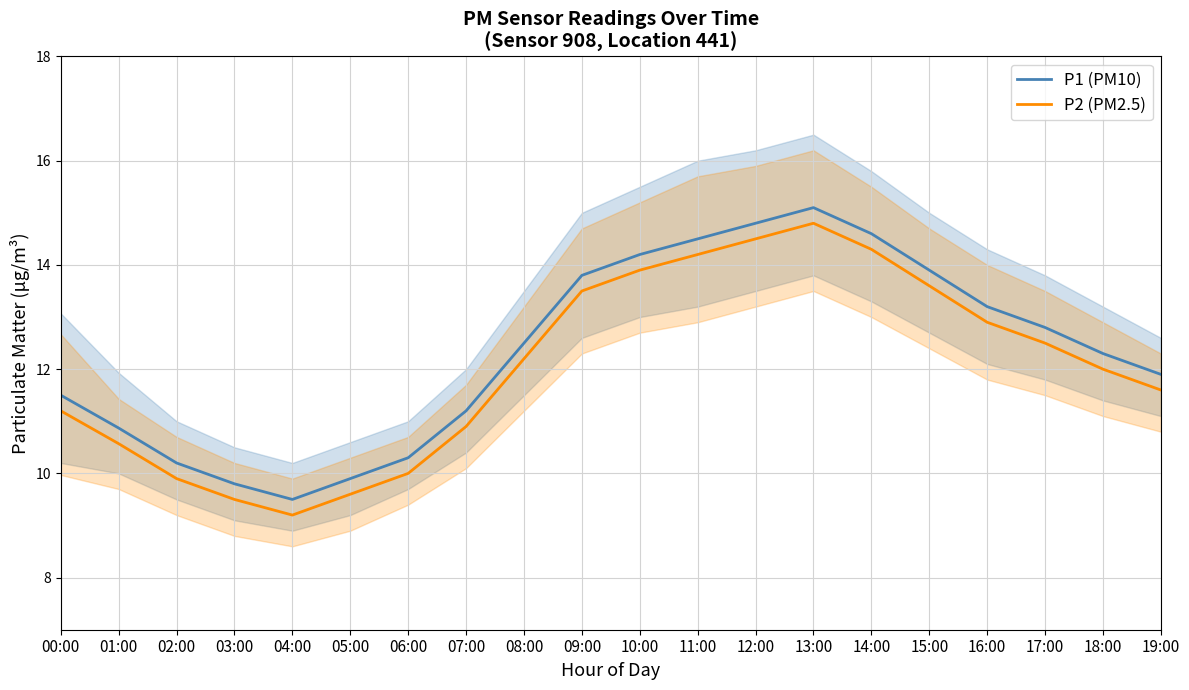

In P2 (PM2.5), how many points are lower than both neighbors (excluding endpoints)?

1